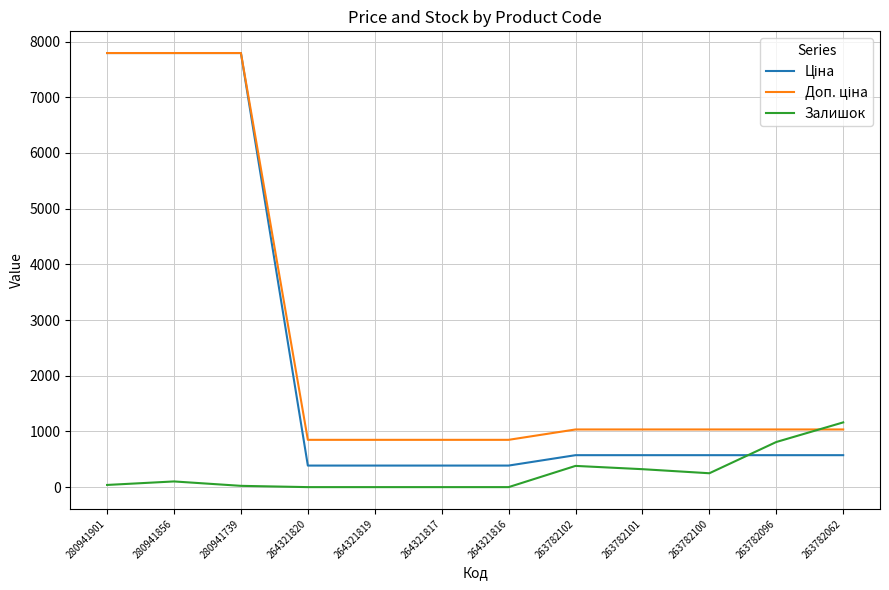

The value of Залишок at 264321820 is 365.0. True or false?

False